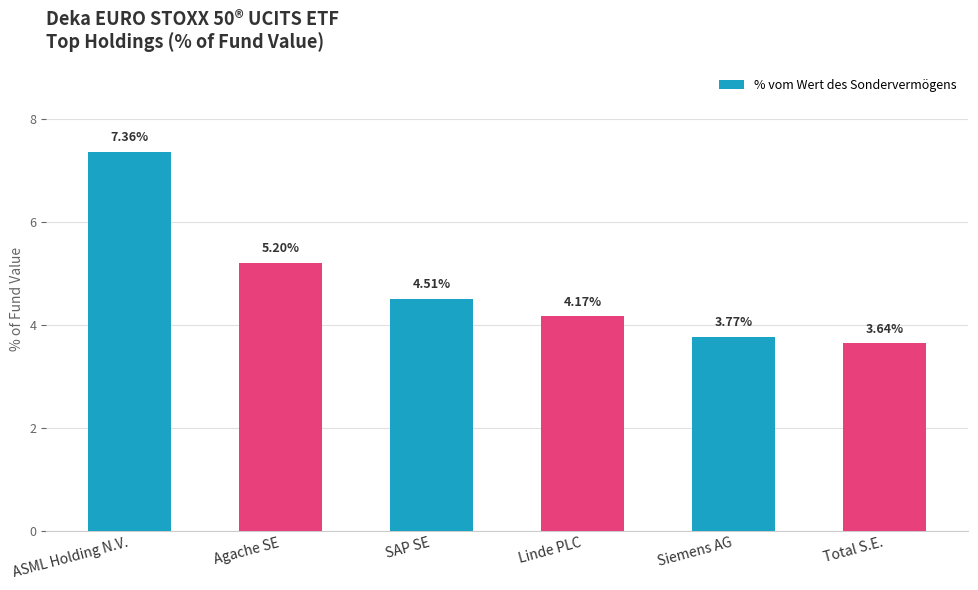

What position from the left is Agache SE?

2